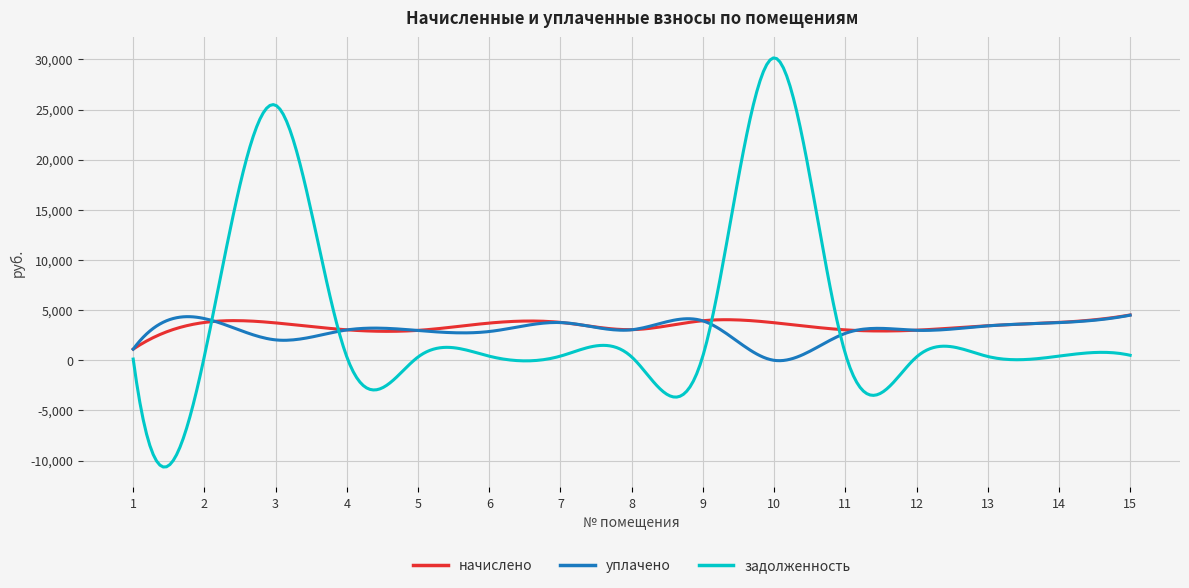

What is the average value of the уплачено series?

3012.2